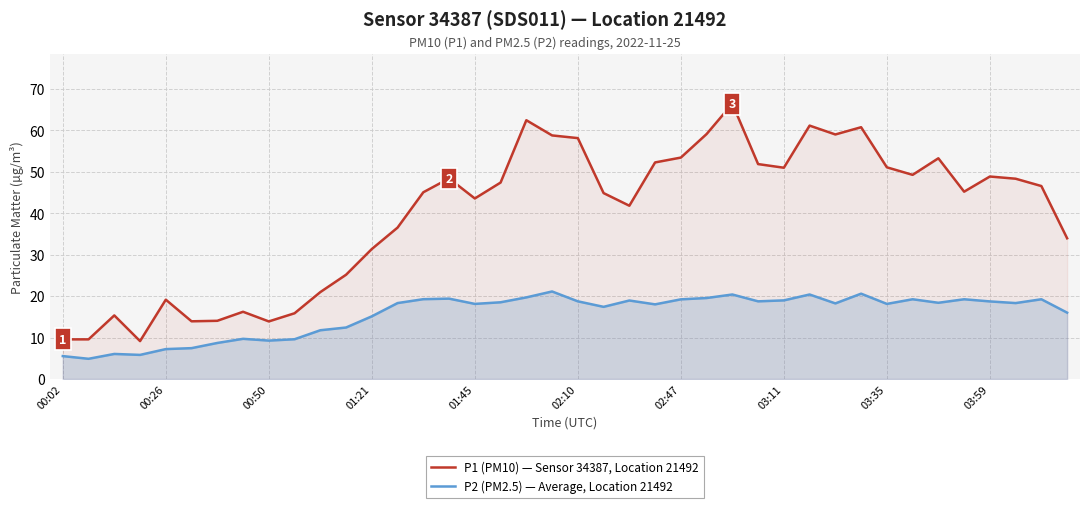

What is the difference between the P2 (PM2.5) — Average, Location 21492 values at 37 and 33?

0.9